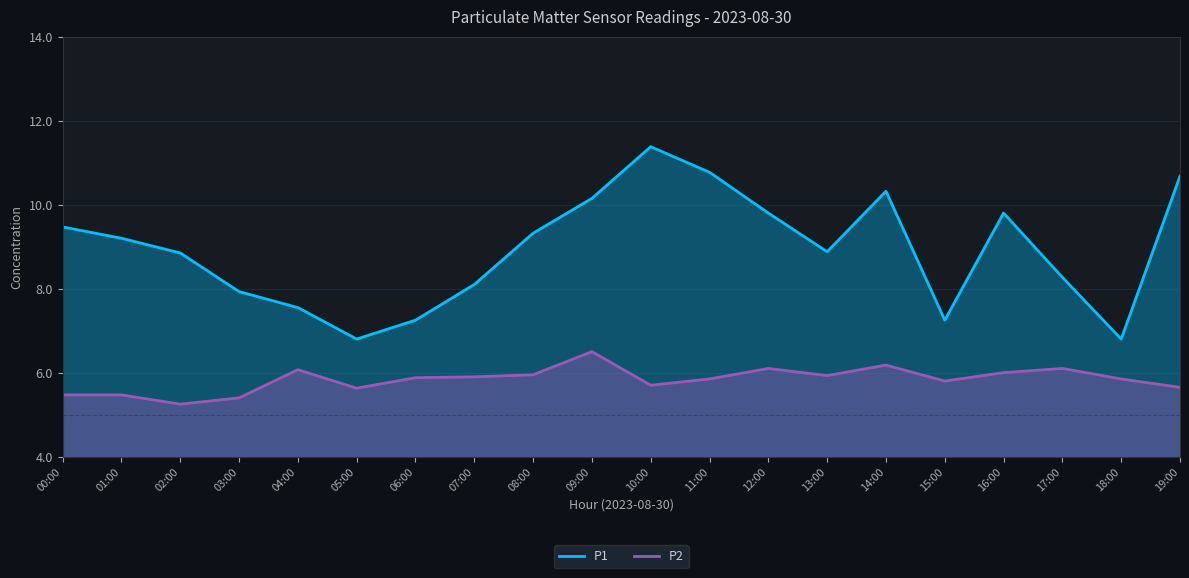

True or false: P1 and P2 intersect in this chart.

False